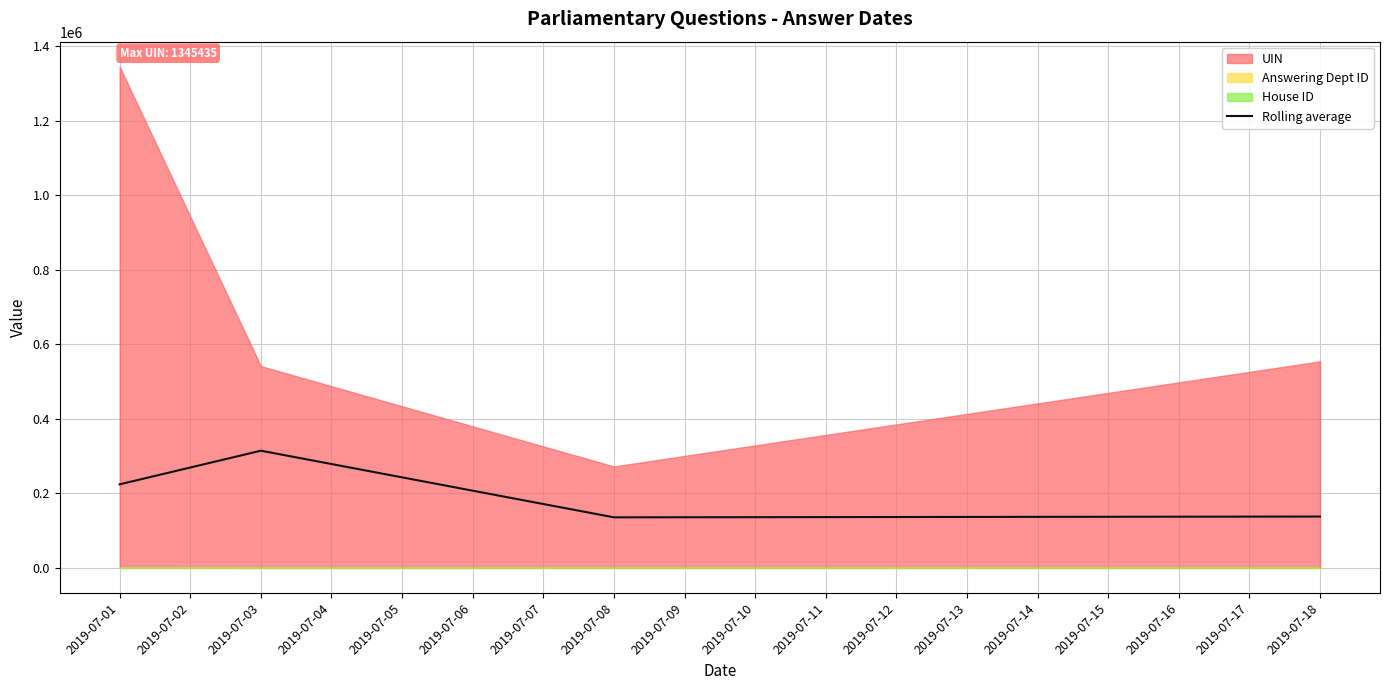

How many data points does each series have?

4